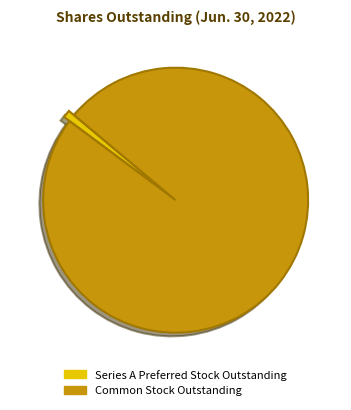

Rank the categories by value from highest to lowest.

Common Stock Outstanding, Series A Preferred Stock Outstanding